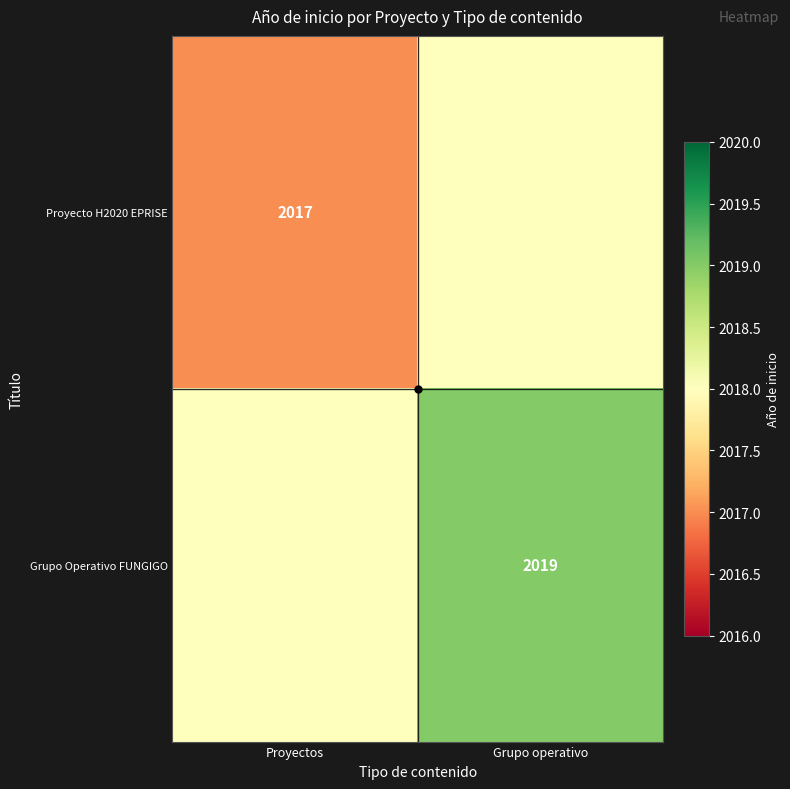

True or false: Proyecto H2020 EPRISE has a value of 2018 at Grupo operativo.

True